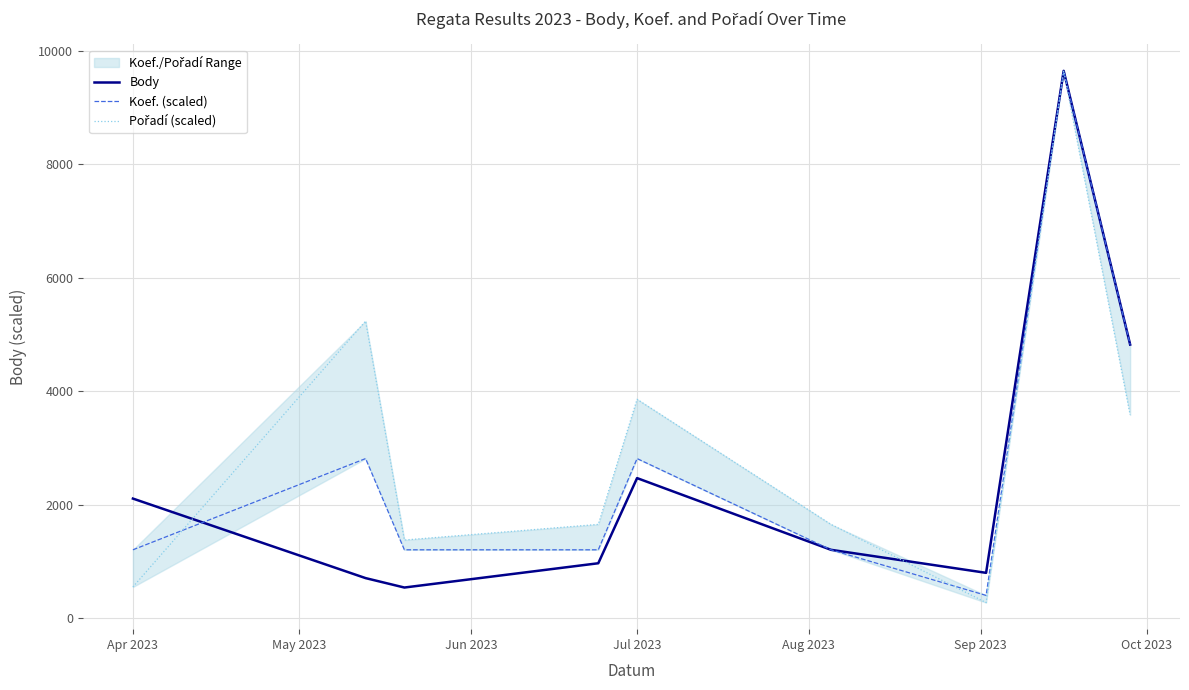

What position from the right is Apr 2023?

9